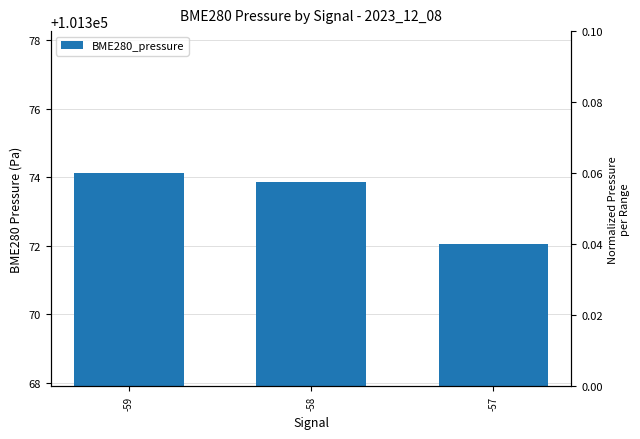

What is the sum of all values?

304120.0